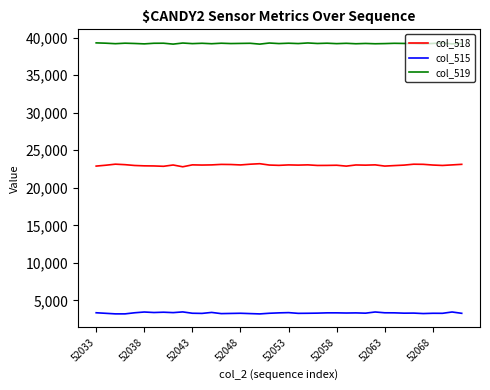

True or false: col_519 and col_518 cross at least once.

False